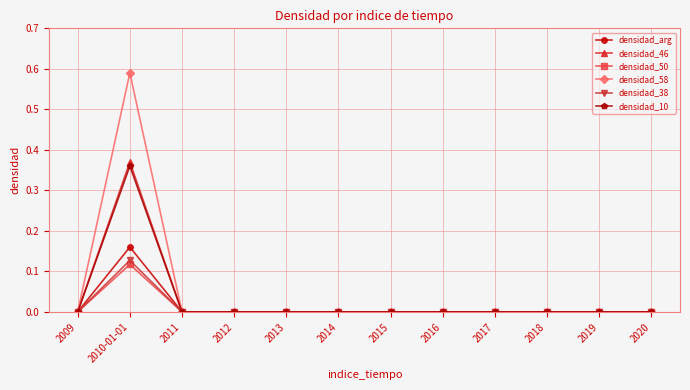

What is the label of the 9th point from the left?

2017